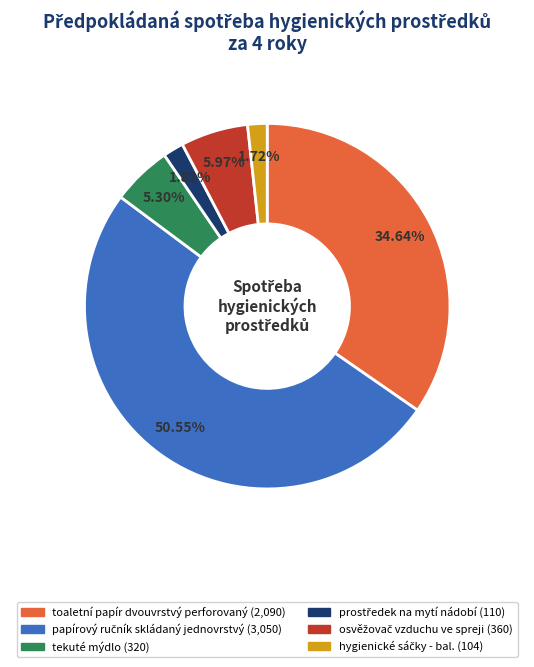

Do prostředek na mytí nádobí and papírový ručník skládaný jednovrstvý together represent more than half of the pie?

Yes